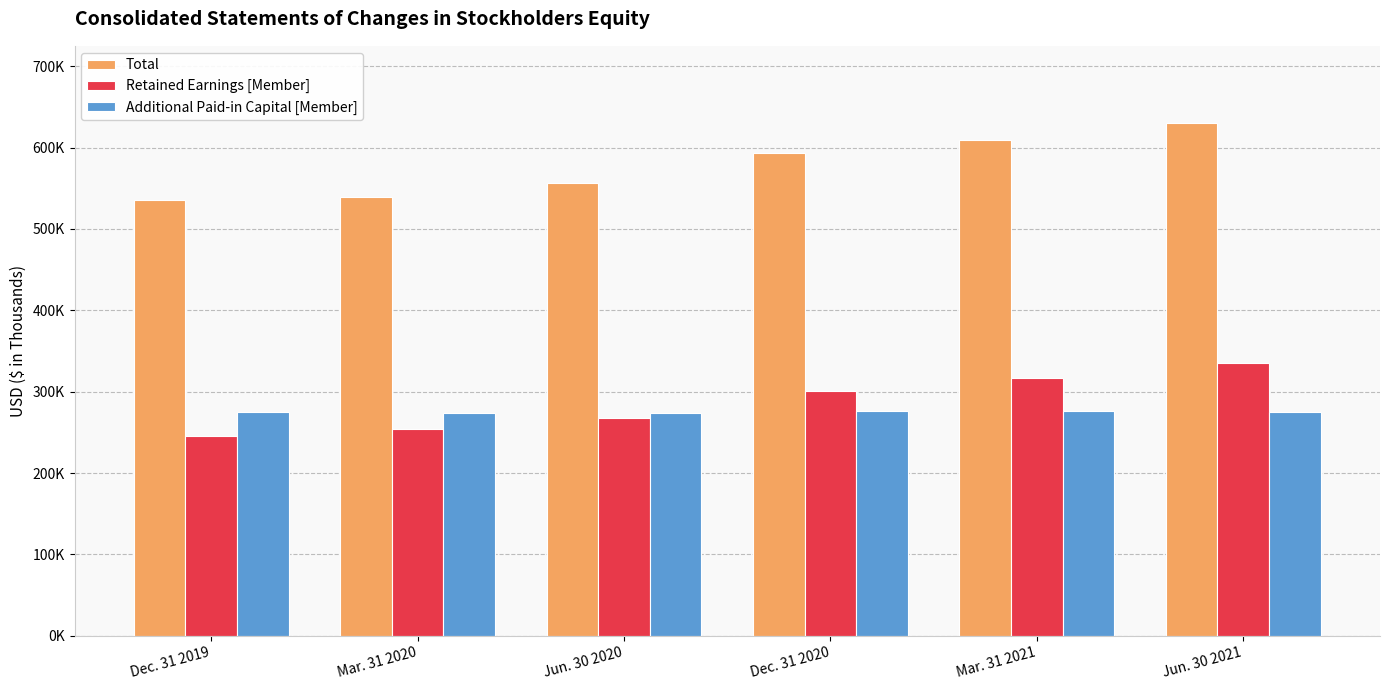

What are all the series names shown in the legend?

Total, Retained Earnings [Member], Additional Paid-in Capital [Member]